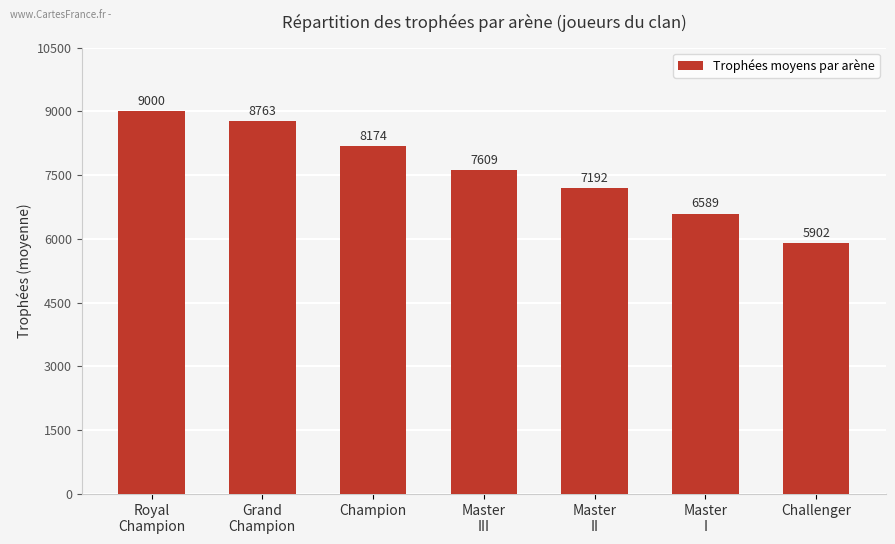

Between Royal
Champion and Champion, which is larger?

Royal
Champion